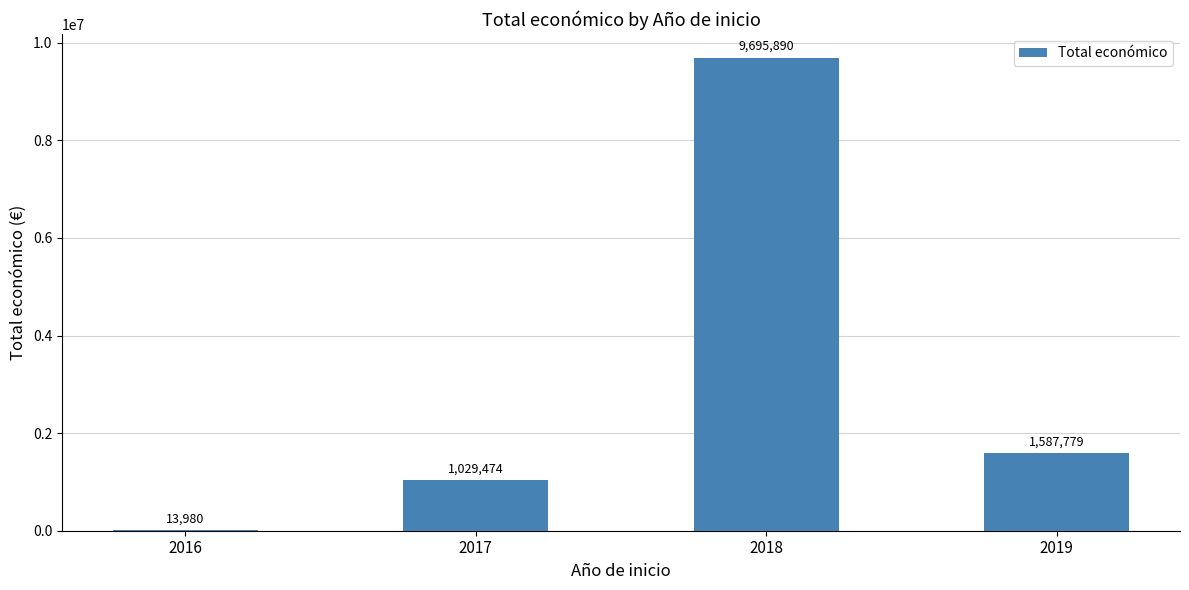

True or false: the data shows 1029474 at 2017.

True